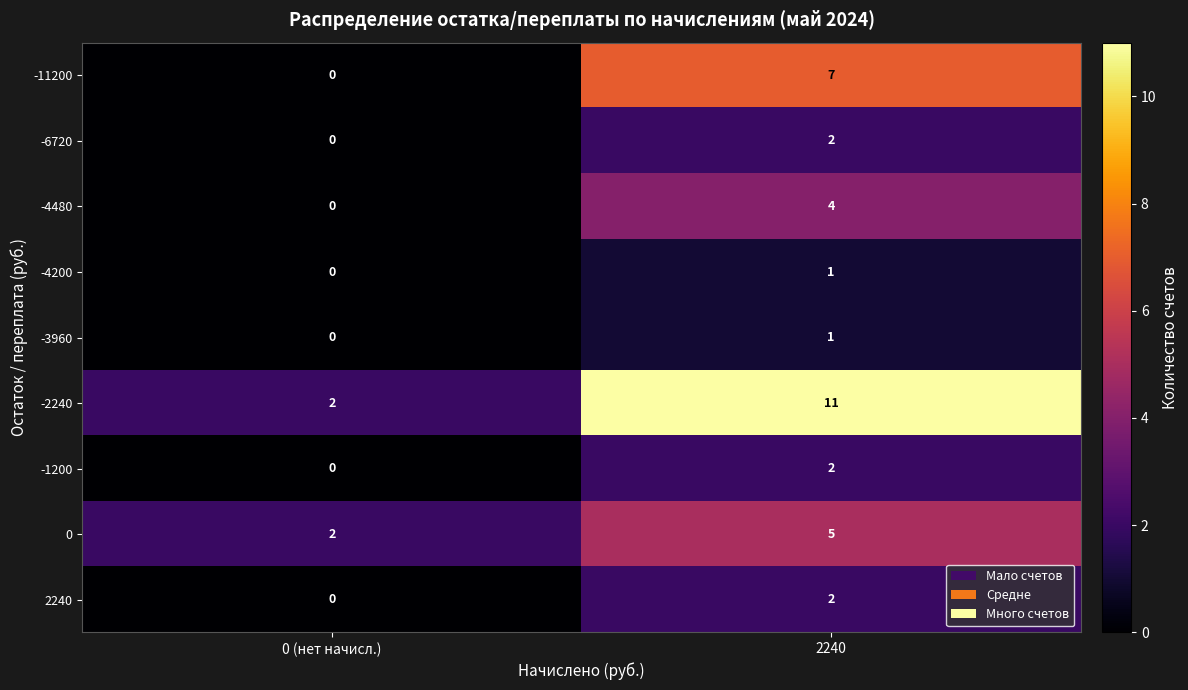

Count the number of categories in the chart.

2